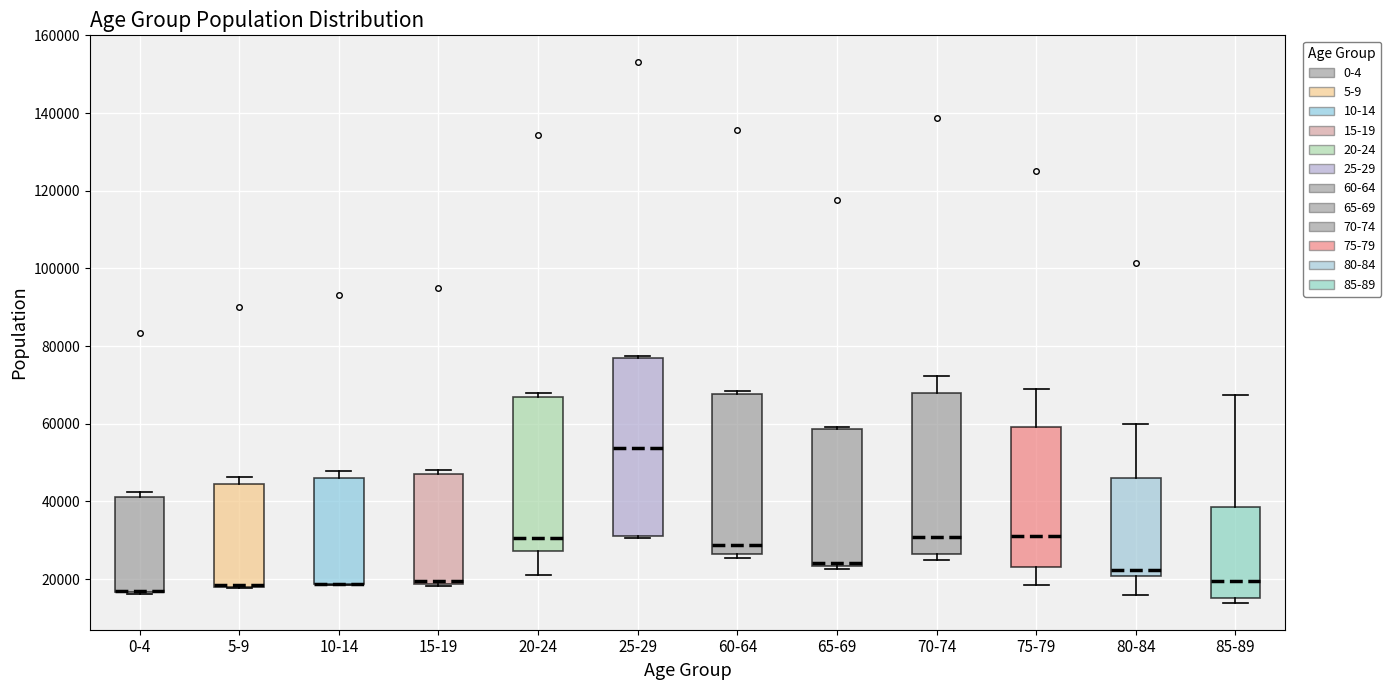

Which box is the tallest, from its lower edge to its upper edge?

25-29